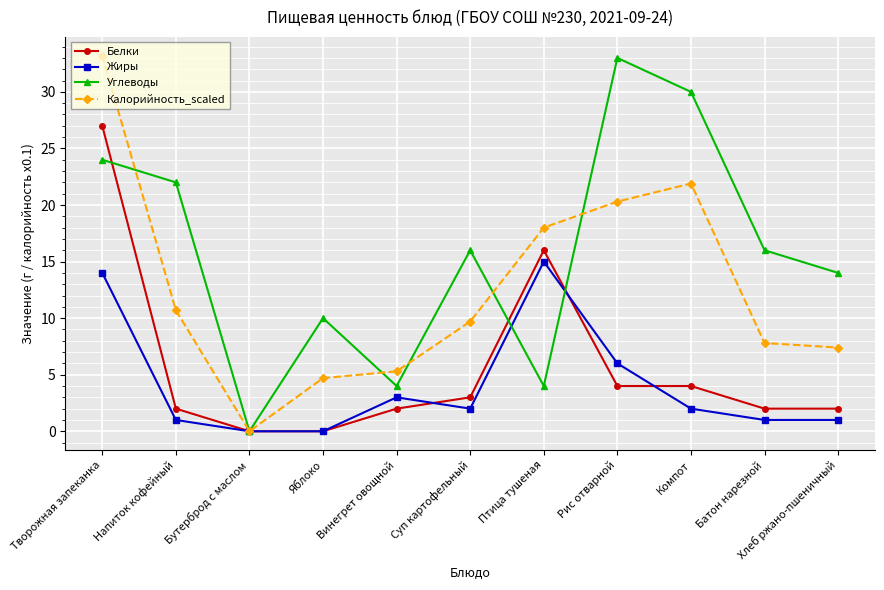

How many lines are shown in the chart?

4